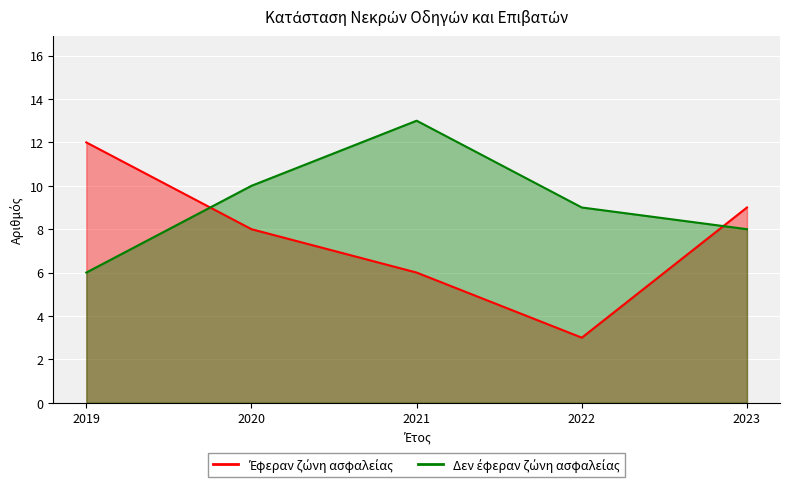

How many intersections are there between Δεν έφεραν ζώνη ασφαλείας and Έφεραν ζώνη ασφαλείας?

2